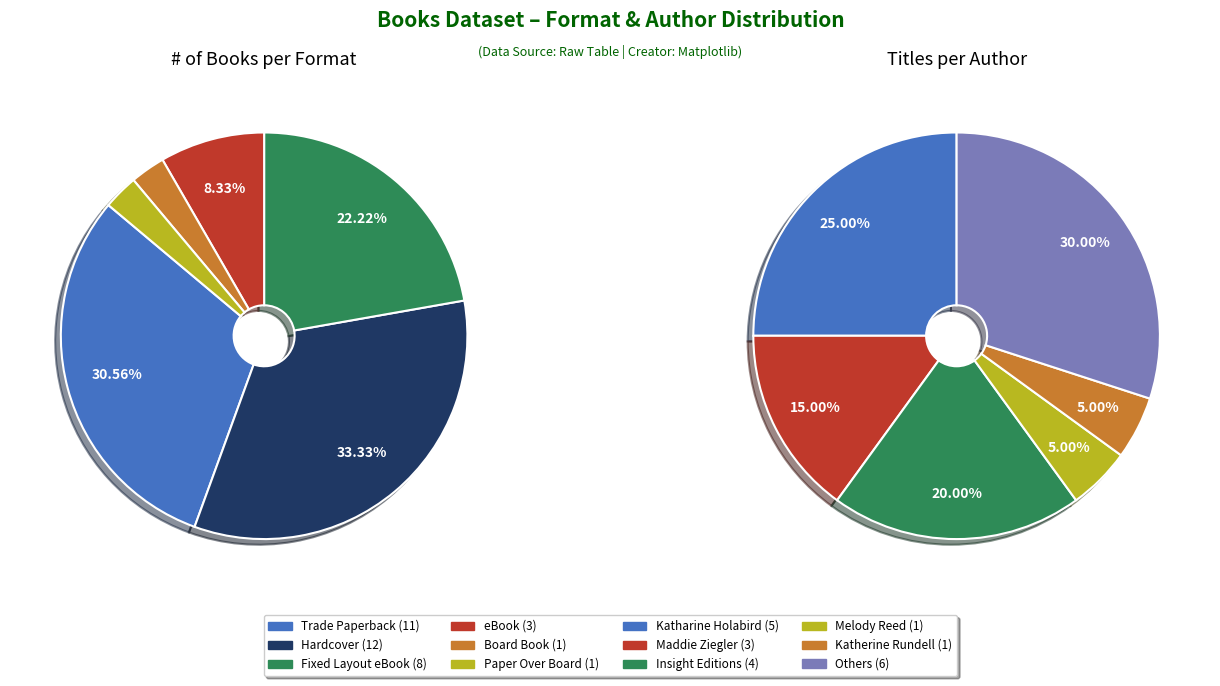

What is the largest slice in the pie chart?

Hardcover